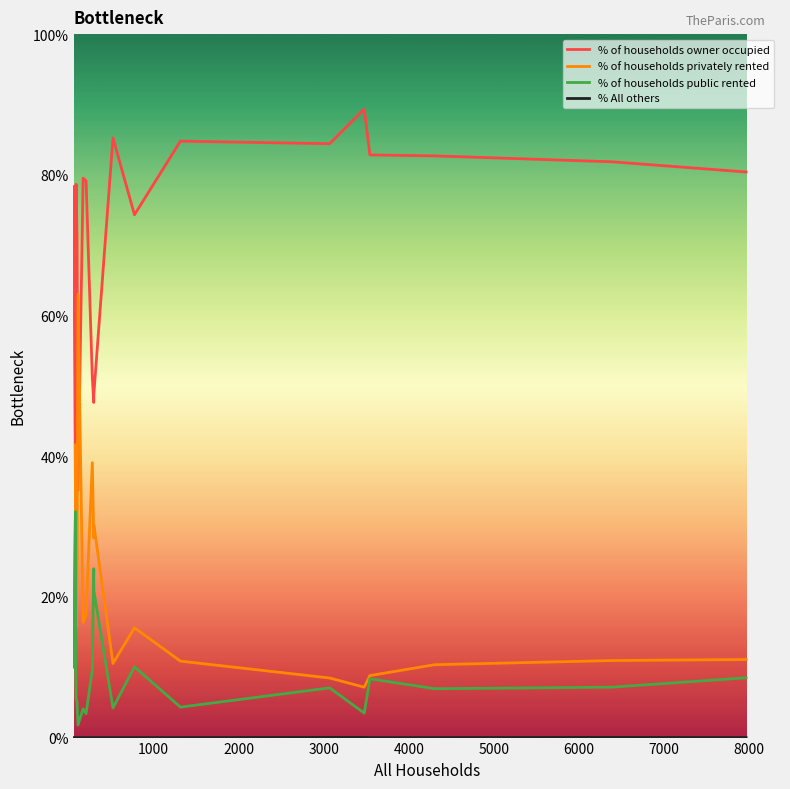

Which series ends up on top after the final intersection of % of households owner occupied and % of households privately rented?

% of households owner occupied